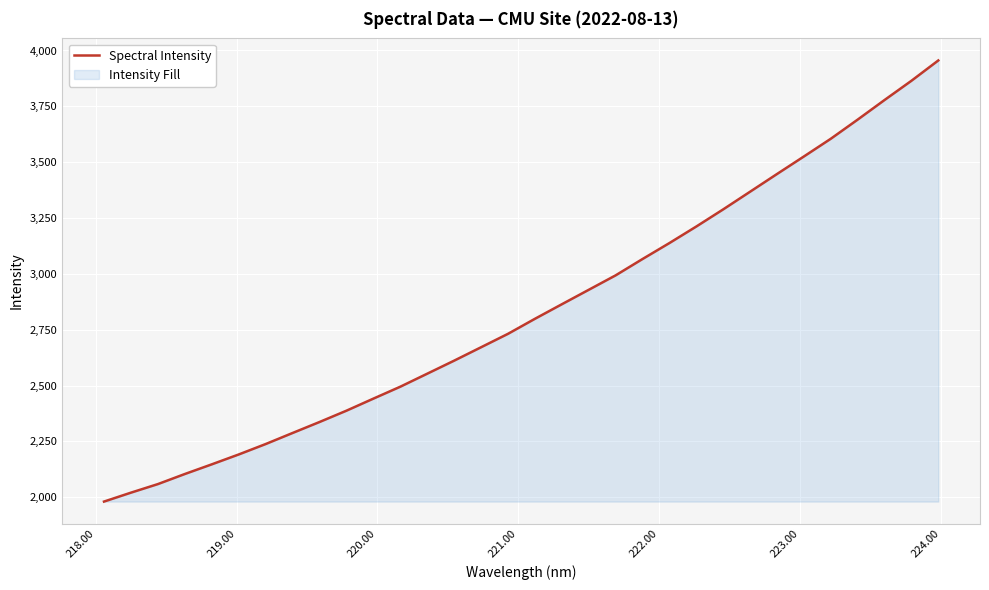

What is the maximum value shown in the chart?

3955.4